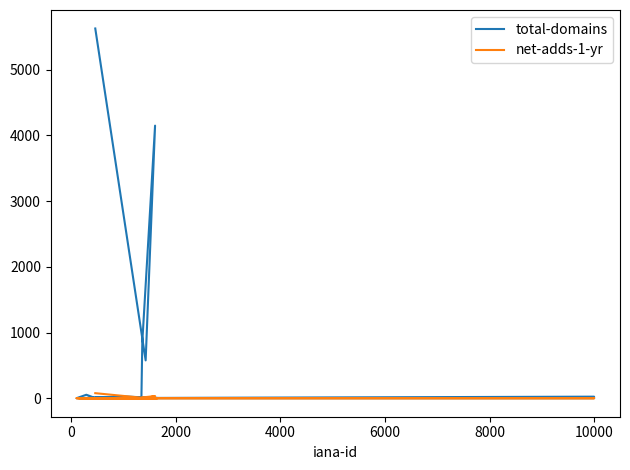

True or false: total-domains and net-adds-1-yr cross at least once.

False